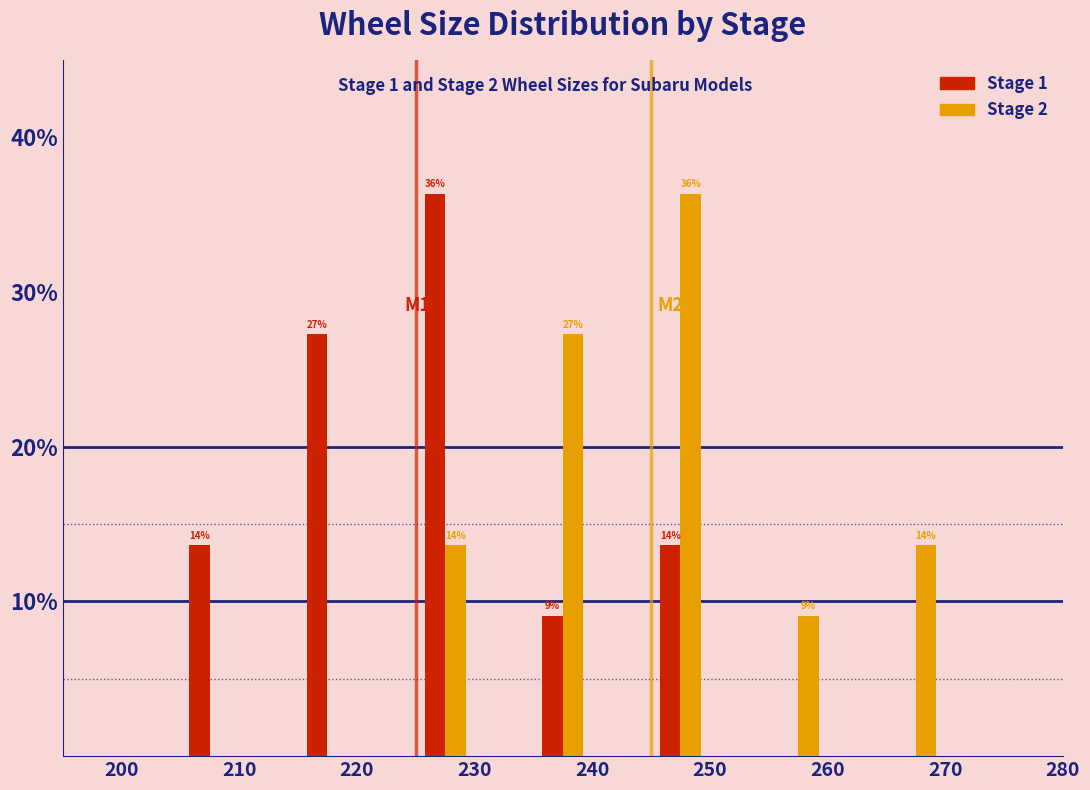

In the Stage 2 series, which range on the x-axis has the tallest bar?

245 to 250